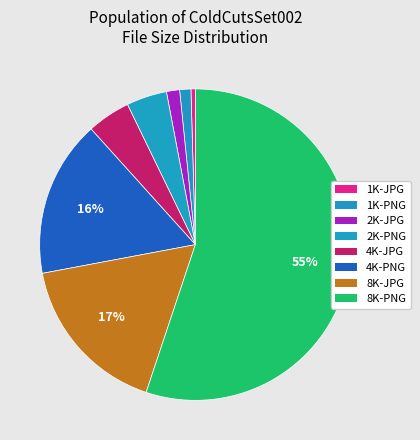

How many segments does this pie chart have?

8